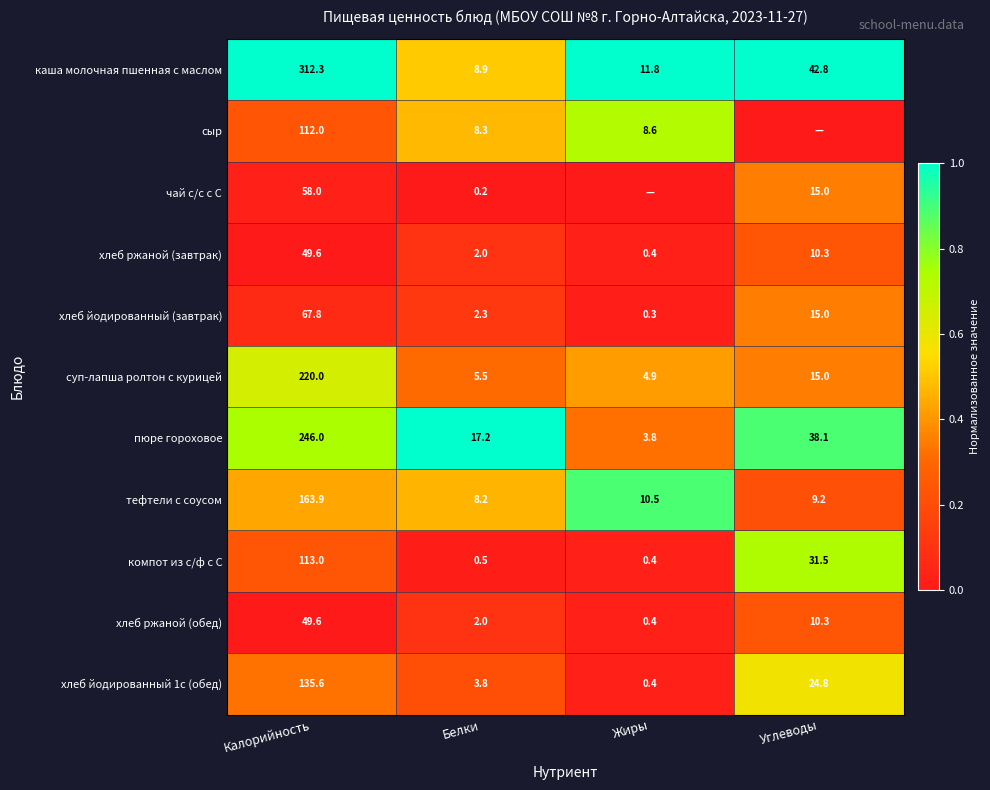

Is the value of пюре гороховое at Жиры greater than the value of хлеб ржаной (обед) at Углеводы?

No